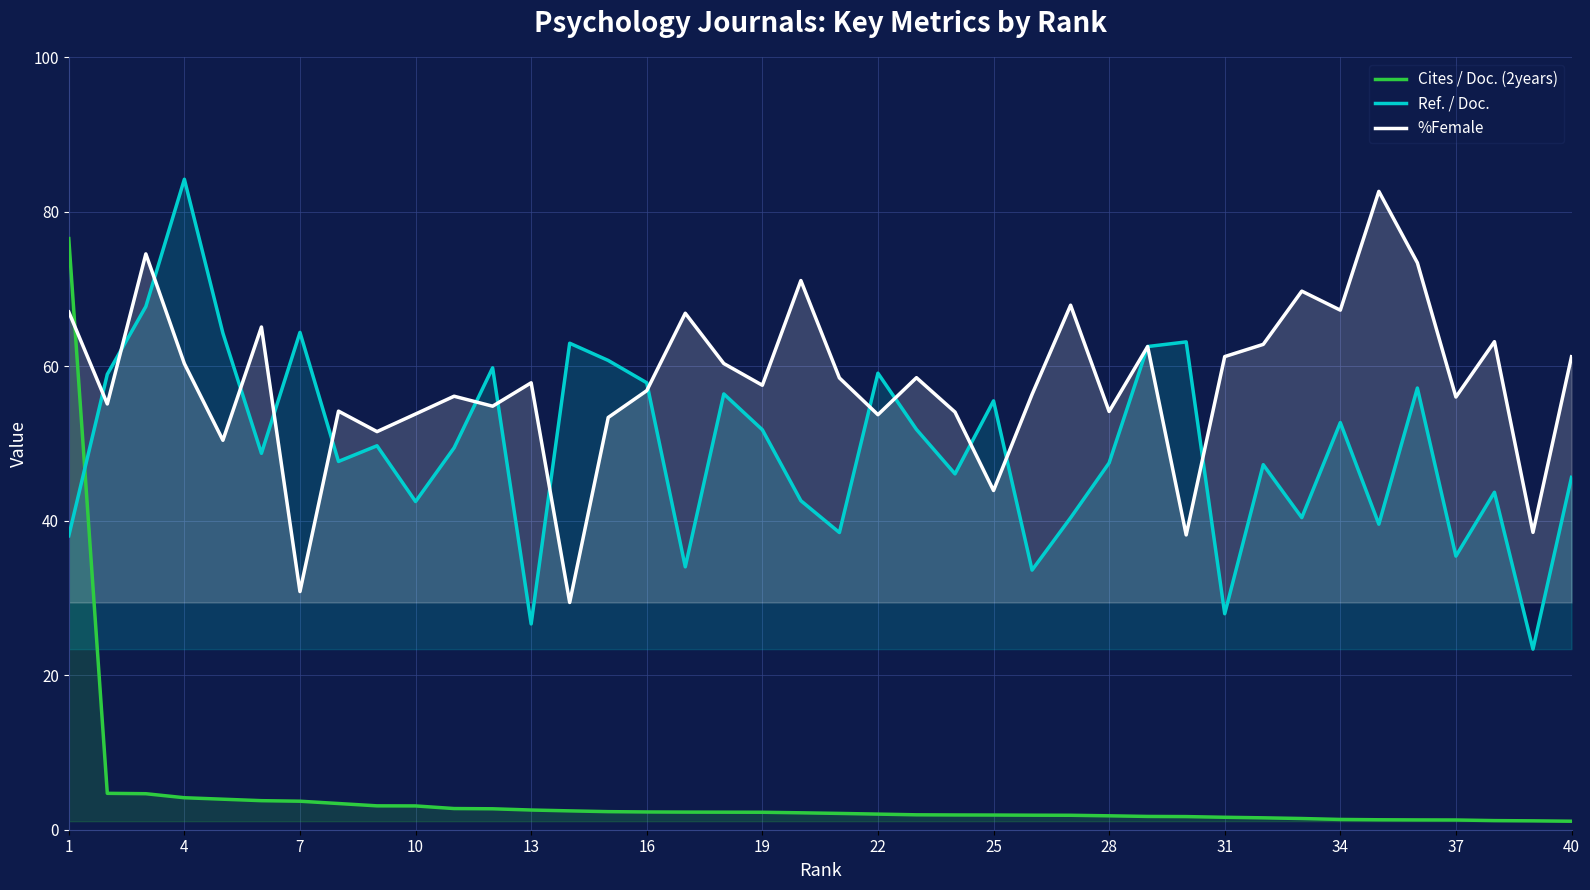

Which series has the largest total across all categories?

%Female